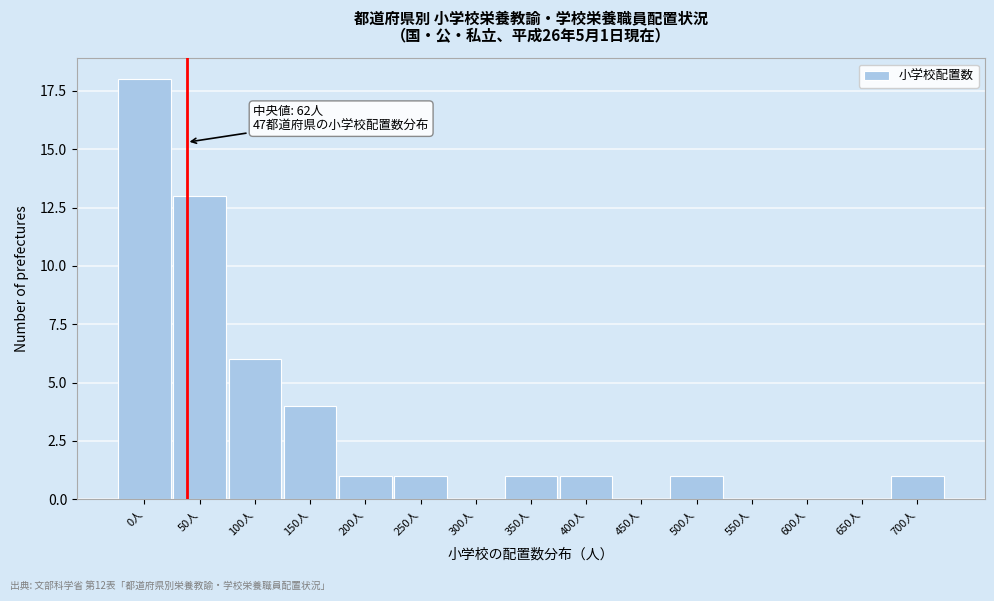

Reading left to right, transcribe all the data shown in this chart.

0人=18	50人=13	100人=6	150人=4	200人=1	250人=1	300人=0	350人=1	400人=1	450人=0	500人=1	550人=0	600人=0	650人=0	700人=1